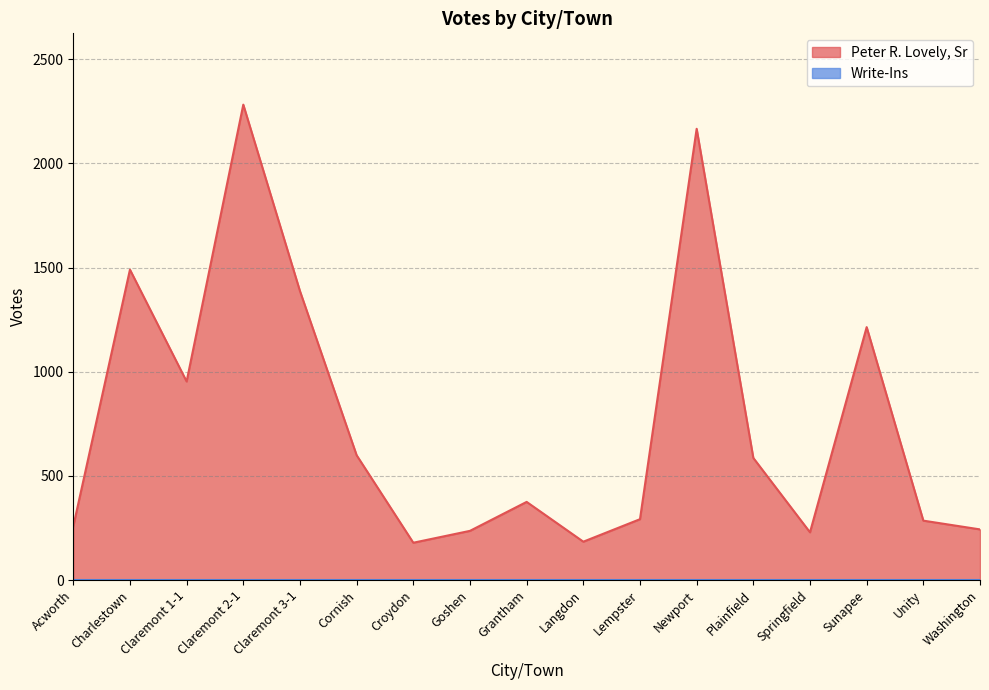

What is the average value?

762